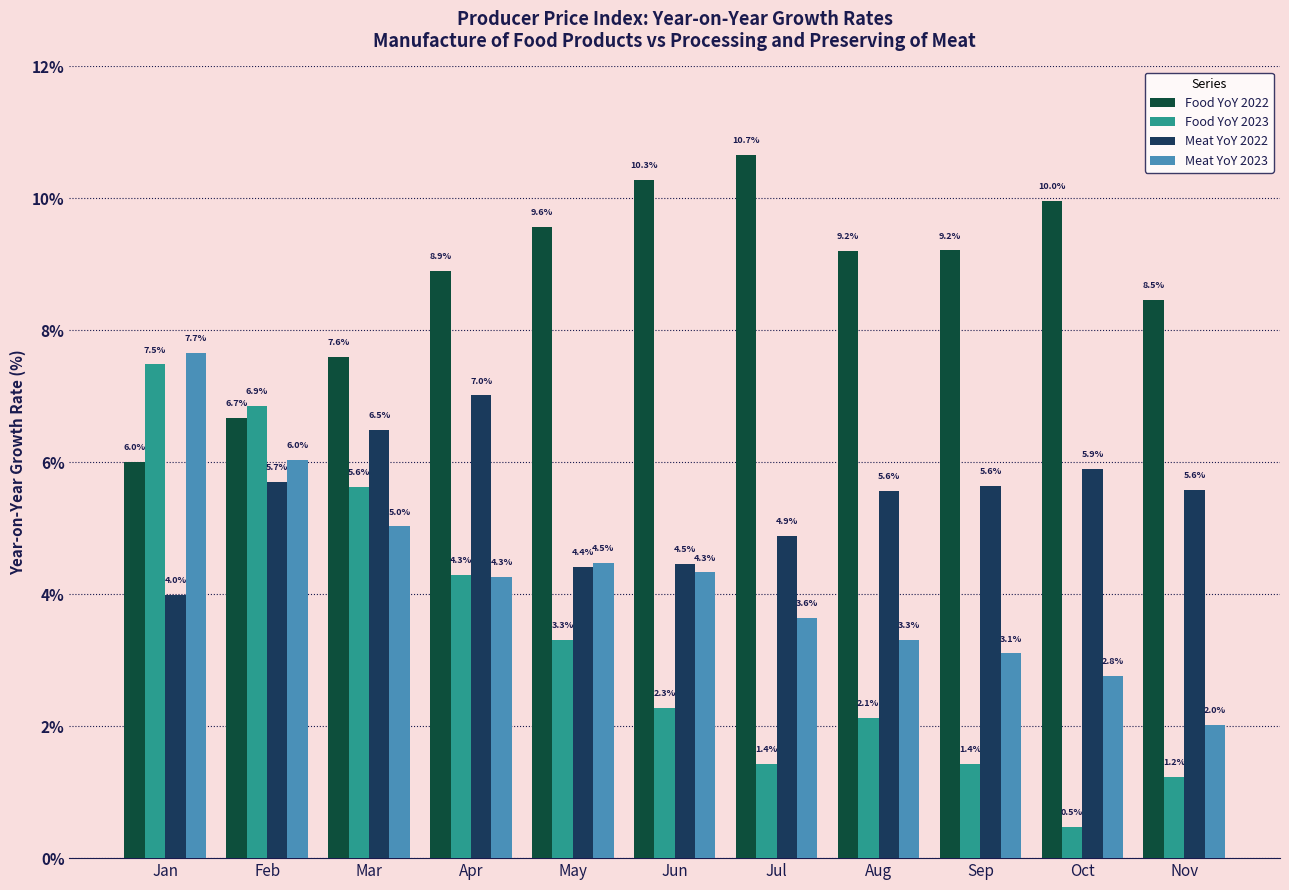

Reading right to left, transcribe all the data shown in this chart.

Food YoY 2022: 8.5	10.0	9.2	9.2	10.7	10.3	9.6	8.9	7.6	6.7	6.0
Food YoY 2023: 1.2	0.5	1.4	2.1	1.4	2.3	3.3	4.3	5.6	6.9	7.5
Meat YoY 2022: 5.6	5.9	5.6	5.6	4.9	4.5	4.4	7.0	6.5	5.7	4.0
Meat YoY 2023: 2.0	2.8	3.1	3.3	3.6	4.3	4.5	4.3	5.0	6.0	7.7